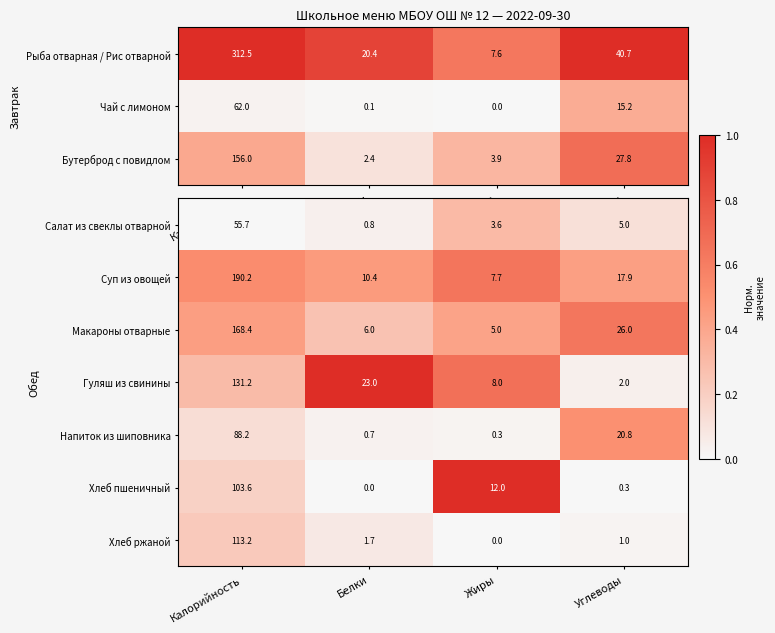

The value of Хлеб ржаной at Белки is 2.6. True or false?

False